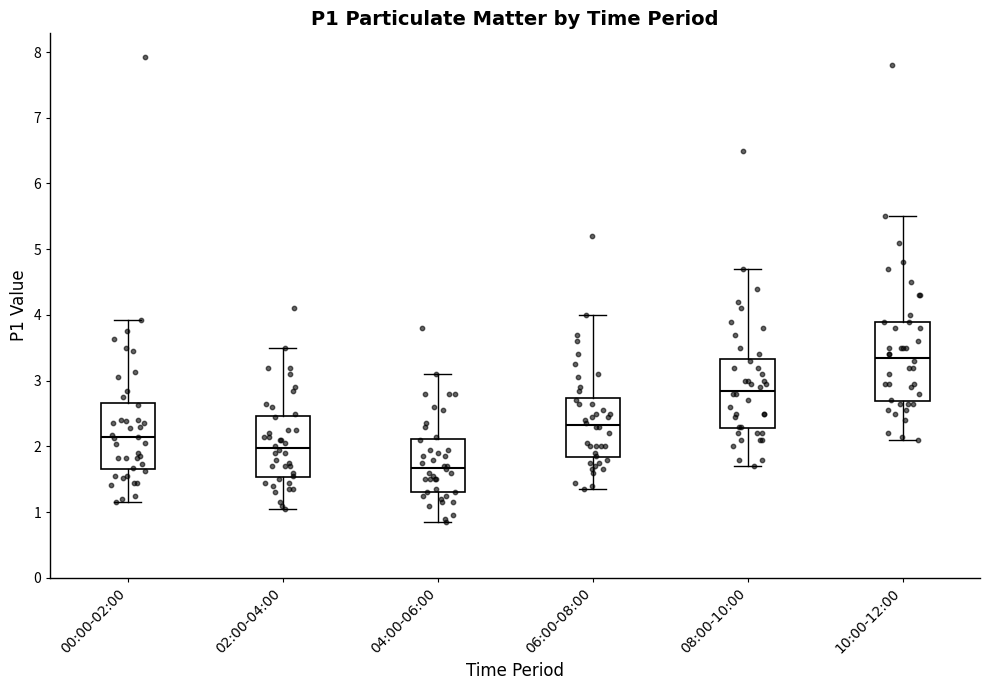

Where does the lower whisker of the box for 00:00-02:00 end on the y-axis? The values are not printed on the chart, so give them approximately, as read against the axis.

1.2